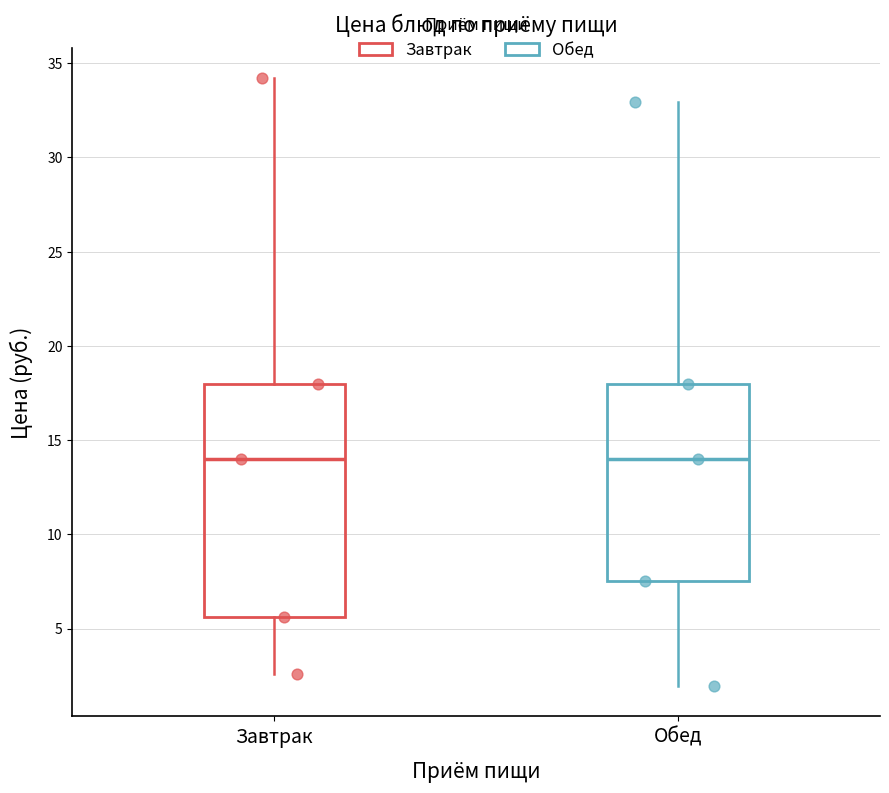

Comparing the boxes themselves (not the whiskers), which one is the tallest?

Завтрак